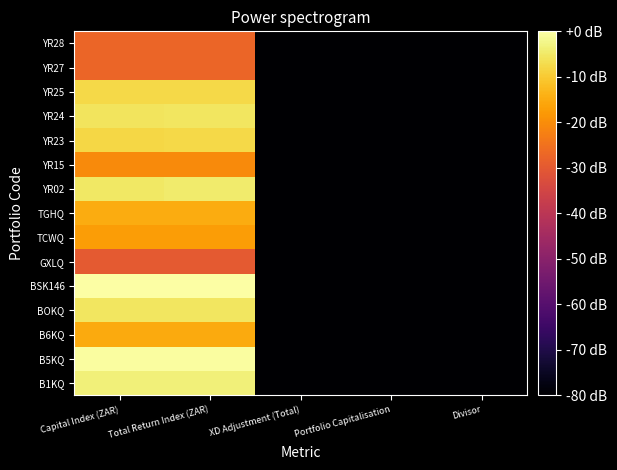

Reading left to right, extract all data points from this chart.

B1KQ: Capital Index (ZAR)=-3.7	Total Return Index (ZAR)=-3.7	XD Adjustment (Total)=-147.3	Portfolio Capitalisation=-147.3	Divisor=-147.3
B5KQ: Capital Index (ZAR)=-0.3	Total Return Index (ZAR)=-0.3	XD Adjustment (Total)=-147.3	Portfolio Capitalisation=-147.3	Divisor=-147.3
B6KQ: Capital Index (ZAR)=-15.3	Total Return Index (ZAR)=-15.3	XD Adjustment (Total)=-147.3	Portfolio Capitalisation=-147.3	Divisor=-147.3
BOKQ: Capital Index (ZAR)=-5.6	Total Return Index (ZAR)=-5.6	XD Adjustment (Total)=-147.3	Portfolio Capitalisation=-147.3	Divisor=-147.3
BSK146: Capital Index (ZAR)=-0.0	Total Return Index (ZAR)=-0.0	XD Adjustment (Total)=-147.3	Portfolio Capitalisation=-147.3	Divisor=-147.3
GXLQ: Capital Index (ZAR)=-29.8	Total Return Index (ZAR)=-29.8	XD Adjustment (Total)=-147.3	Portfolio Capitalisation=-147.3	Divisor=-147.3
TCWQ: Capital Index (ZAR)=-17.3	Total Return Index (ZAR)=-17.3	XD Adjustment (Total)=-147.3	Portfolio Capitalisation=-147.3	Divisor=-147.3
TGHQ: Capital Index (ZAR)=-14.9	Total Return Index (ZAR)=-14.9	XD Adjustment (Total)=-147.3	Portfolio Capitalisation=-147.3	Divisor=-147.3
YR02: Capital Index (ZAR)=-5.2	Total Return Index (ZAR)=-4.5	XD Adjustment (Total)=-147.3	Portfolio Capitalisation=-147.3	Divisor=-147.3
YR15: Capital Index (ZAR)=-20.4	Total Return Index (ZAR)=-20.4	XD Adjustment (Total)=-147.3	Portfolio Capitalisation=-147.3	Divisor=-147.3
YR23: Capital Index (ZAR)=-7.9	Total Return Index (ZAR)=-7.7	XD Adjustment (Total)=-147.3	Portfolio Capitalisation=-147.3	Divisor=-147.3
YR24: Capital Index (ZAR)=-5.9	Total Return Index (ZAR)=-5.6	XD Adjustment (Total)=-147.3	Portfolio Capitalisation=-147.3	Divisor=-147.3
YR25: Capital Index (ZAR)=-7.8	Total Return Index (ZAR)=-7.5	XD Adjustment (Total)=-147.3	Portfolio Capitalisation=-147.3	Divisor=-147.3
YR27: Capital Index (ZAR)=-27.3	Total Return Index (ZAR)=-27.3	XD Adjustment (Total)=-147.3	Portfolio Capitalisation=-147.3	Divisor=-147.3
YR28: Capital Index (ZAR)=-27.3	Total Return Index (ZAR)=-27.3	XD Adjustment (Total)=-147.3	Portfolio Capitalisation=-147.3	Divisor=-147.3